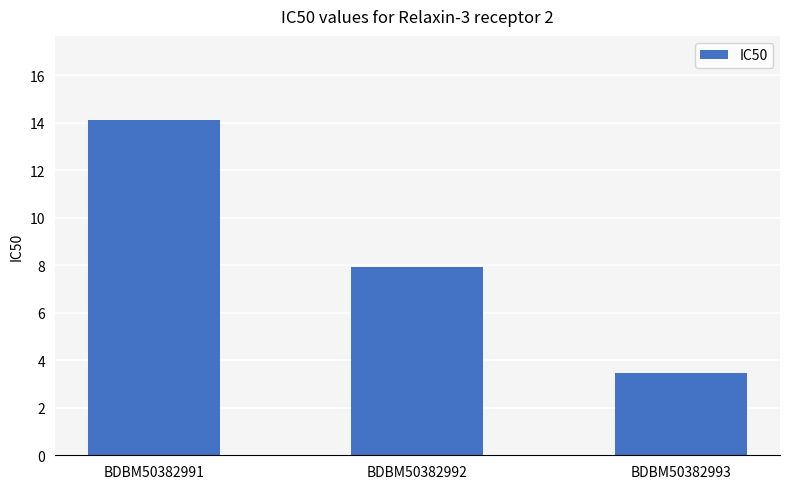

The value at BDBM50382992 is 11.0. True or false?

False